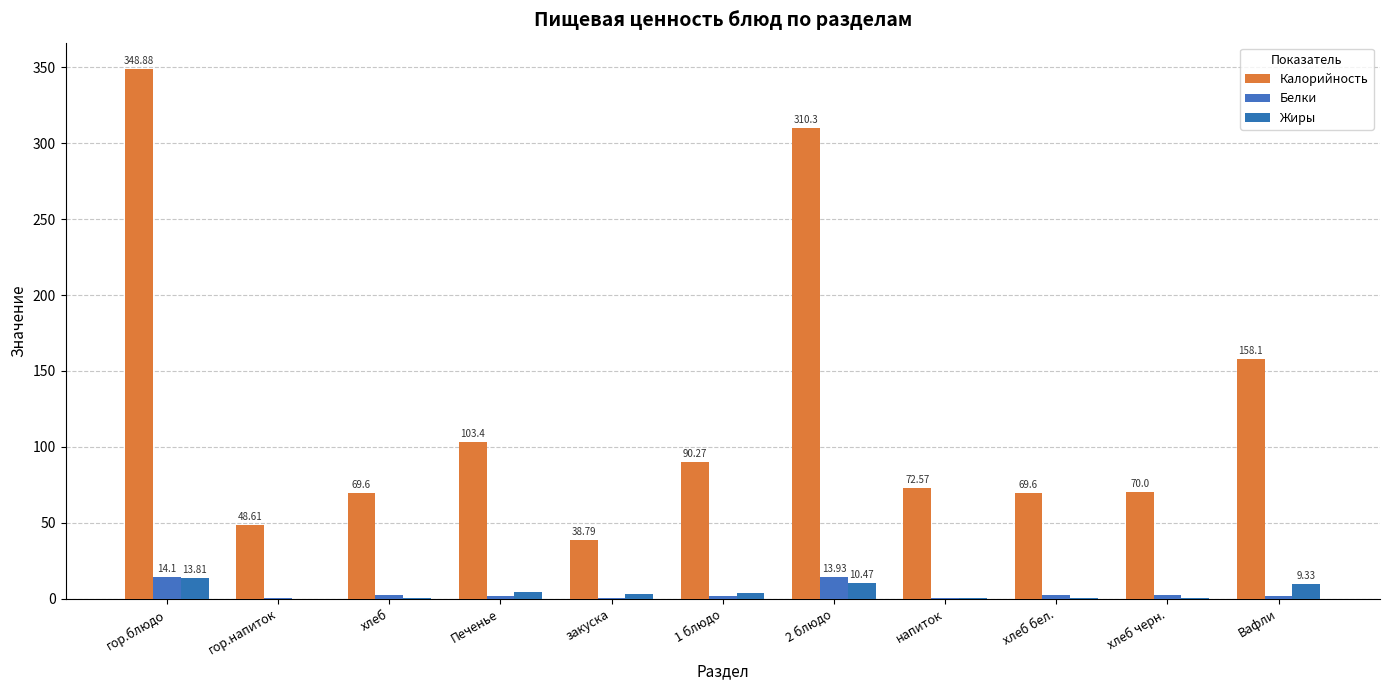

What is the maximum value shown in the chart?

348.9